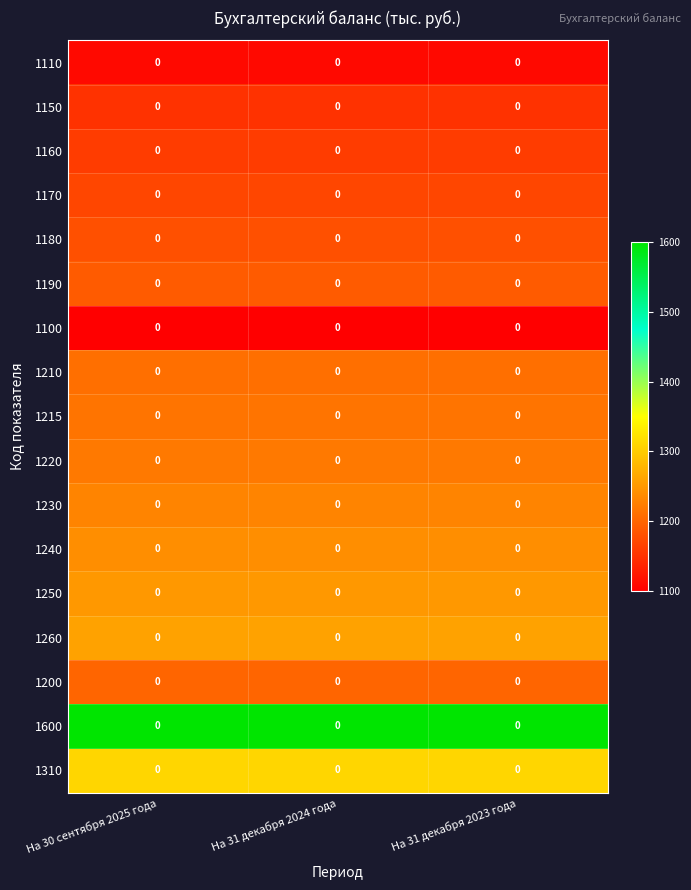

Rank the categories by 1215 value from lowest to highest.

На 30 сентября 2025 года, На 31 декабря 2024 года, На 31 декабря 2023 года